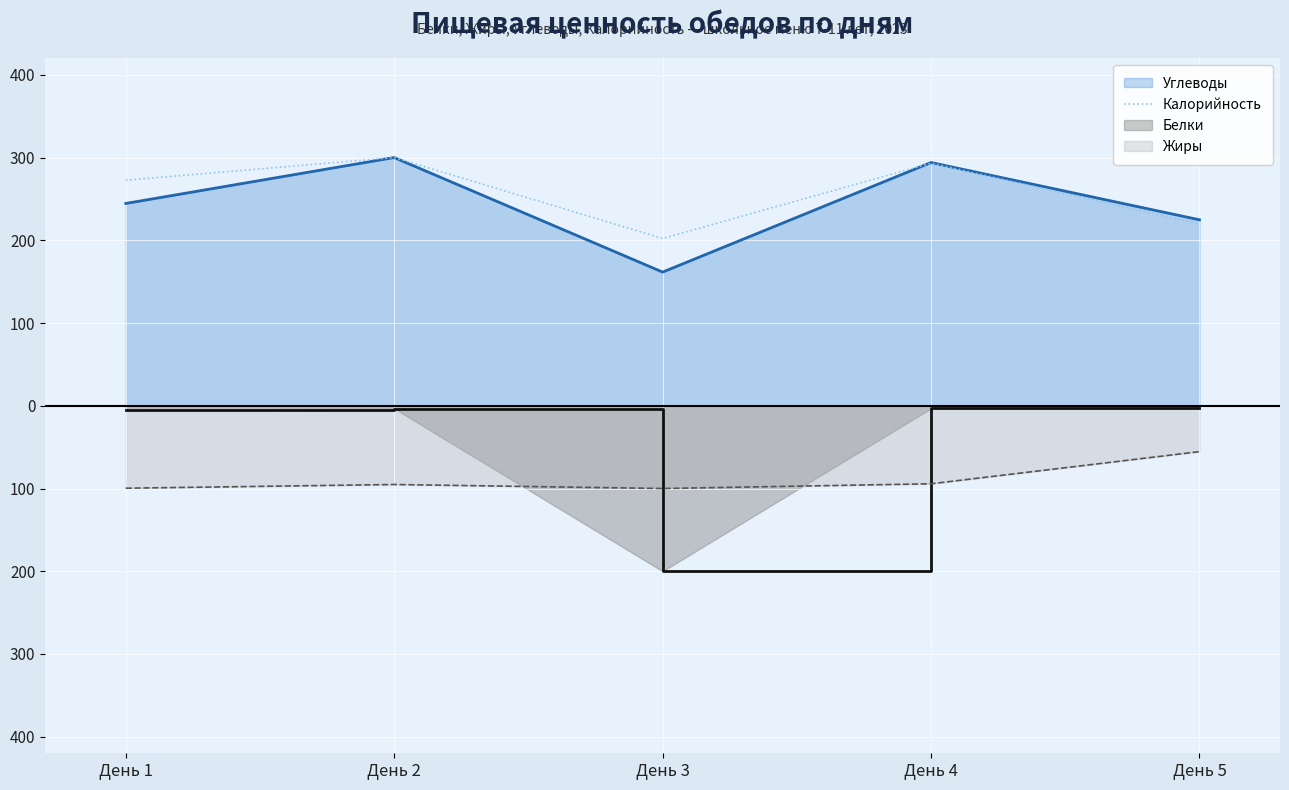

Rank the categories by value from highest to lowest.

День 2, День 4, День 1, День 5, День 3